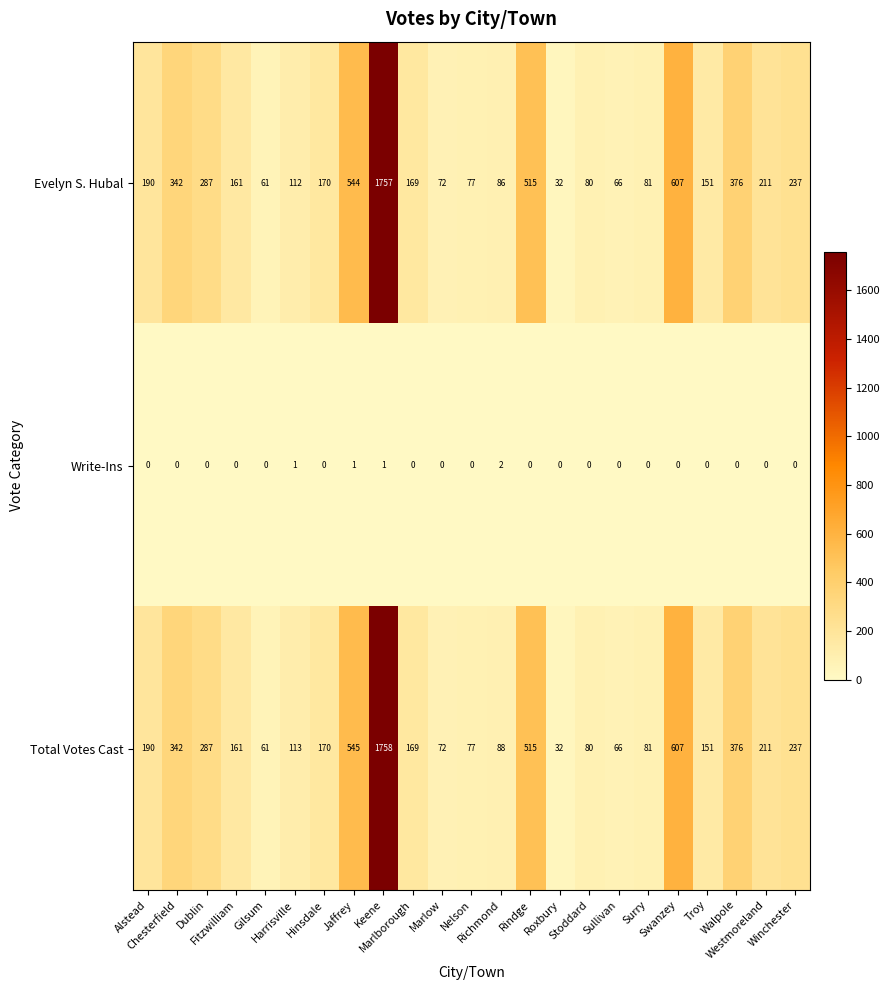

How many series are shown in this chart?

3